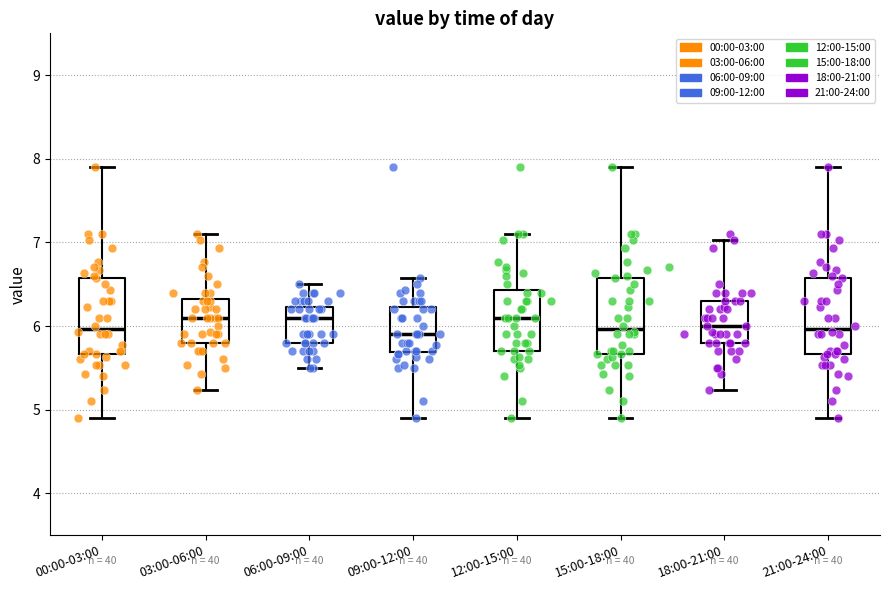

Reading left to right, transcribe this box plot: for each box, give where its median line is, the range the box spans, and where its two whiskers end, as read against the y-axis. The values are not printed on the chart, so give them approximately, as read against the axis.

00:00-03:00: median 6.0, box 5.7 to 6.6, whiskers 4.9 to 7.9
03:00-06:00: median 6.1, box 5.8 to 6.3, whiskers 5.2 to 7.1
06:00-09:00: median 6.1, box 5.8 to 6.2, whiskers 5.5 to 6.5
09:00-12:00: median 5.9, box 5.7 to 6.2, whiskers 4.9 to 6.6
12:00-15:00: median 6.1, box 5.7 to 6.4, whiskers 4.9 to 7.1
15:00-18:00: median 6.0, box 5.7 to 6.6, whiskers 4.9 to 7.9
18:00-21:00: median 6.0, box 5.8 to 6.3, whiskers 5.2 to 7.0
21:00-24:00: median 6.0, box 5.7 to 6.6, whiskers 4.9 to 7.9